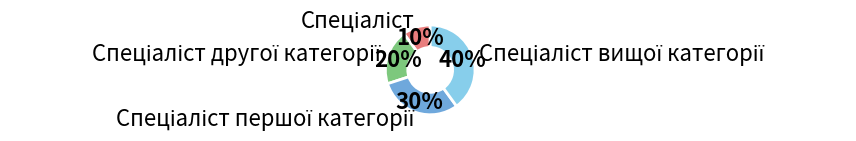

How many slices are in this pie chart?

4